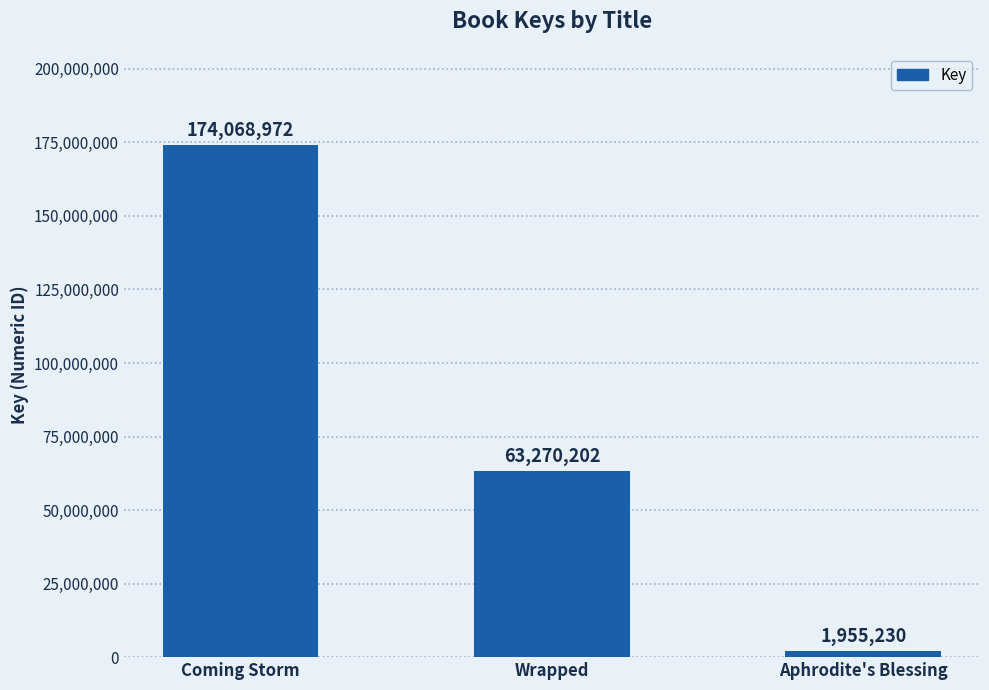

What is the value of the 1st bar from the left?

174068972